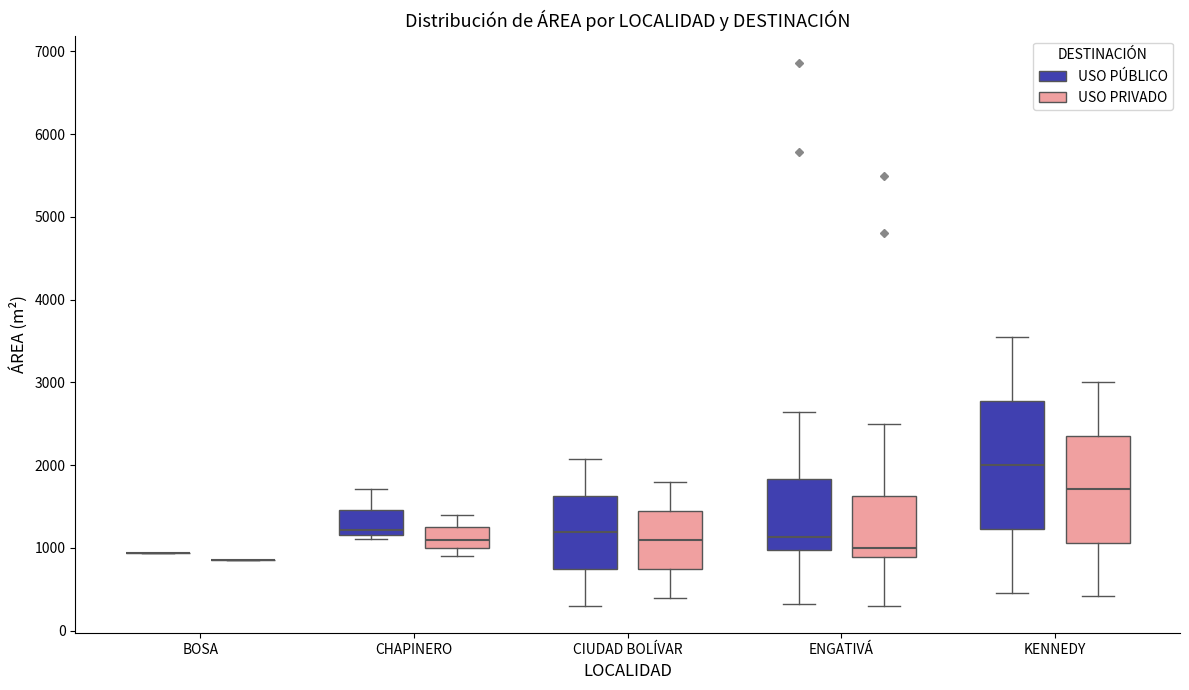

Reading left to right, read every box against the y-axis: the position of its median line, the range the box covers, and the ends of its whiskers. The values are not printed on the chart, so give them approximately, as read against the axis.

BOSA (USO PÚBLICO): box collapsed to a line at 900, whiskers 900 to 900
BOSA (USO PRIVADO): box collapsed to a line at 900, whiskers 900 to 900
CHAPINERO (USO PÚBLICO): median 1200 (just above the box's lower edge), box 1200 to 1500, whiskers 1100 to 1700
CHAPINERO (USO PRIVADO): median 1100, box 1000 to 1300, whiskers 900 to 1400
CIUDAD BOLÍVAR (USO PÚBLICO): median 1200, box 700 to 1600, whiskers 300 to 2100
CIUDAD BOLÍVAR (USO PRIVADO): median 1100, box 800 to 1500, whiskers 400 to 1800
ENGATIVÁ (USO PÚBLICO): median 1100, box 1000 to 1800, whiskers 300 to 2600
ENGATIVÁ (USO PRIVADO): median 1000, box 900 to 1600, whiskers 300 to 2500
KENNEDY (USO PÚBLICO): median 2000, box 1200 to 2800, whiskers 500 to 3500
KENNEDY (USO PRIVADO): median 1700, box 1100 to 2400, whiskers 400 to 3000